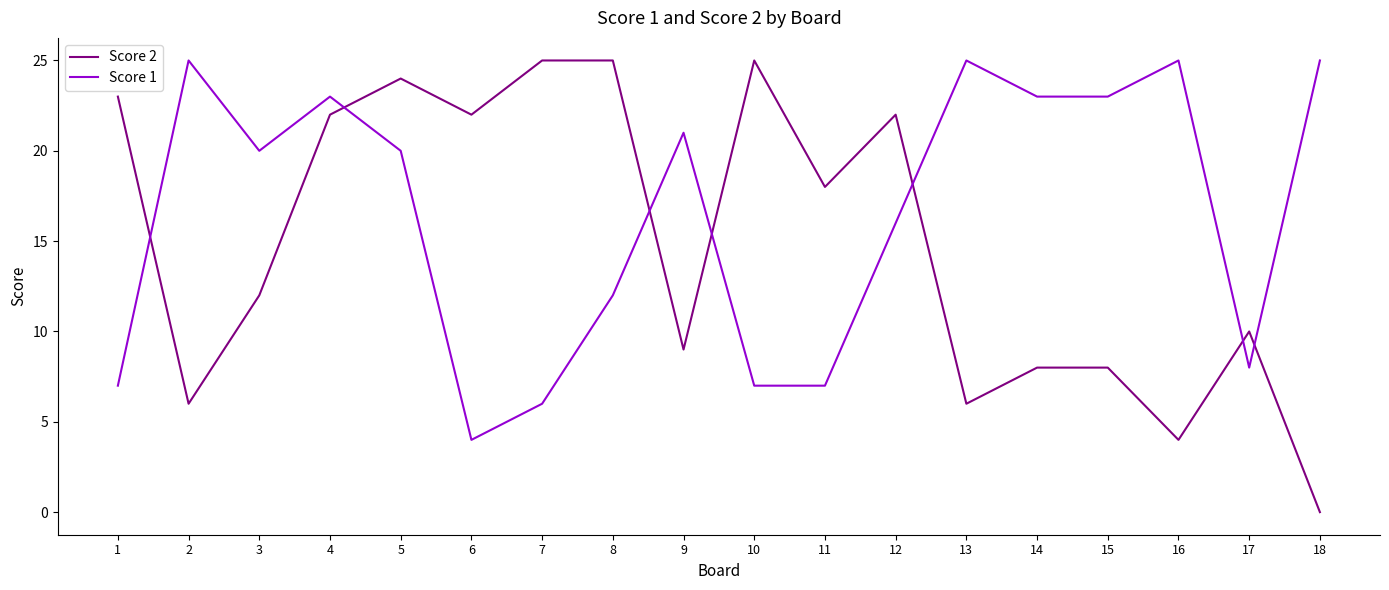

What are all the series names shown in the legend?

Score 2, Score 1